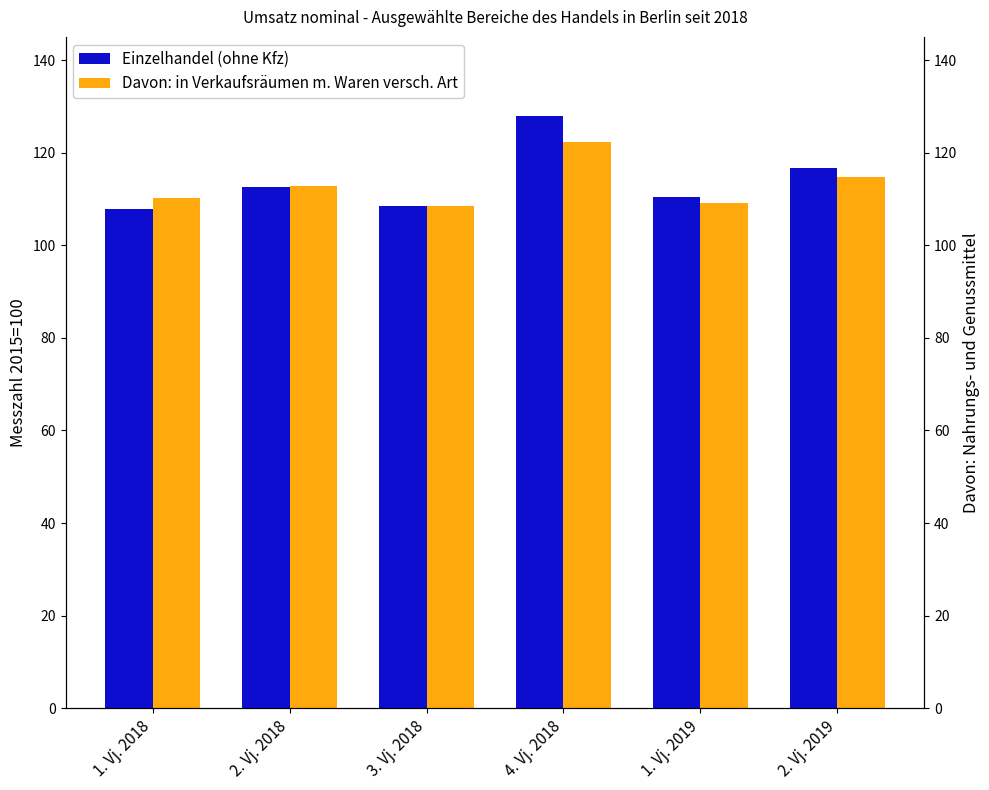

What is the maximum value shown in the chart?

128.0